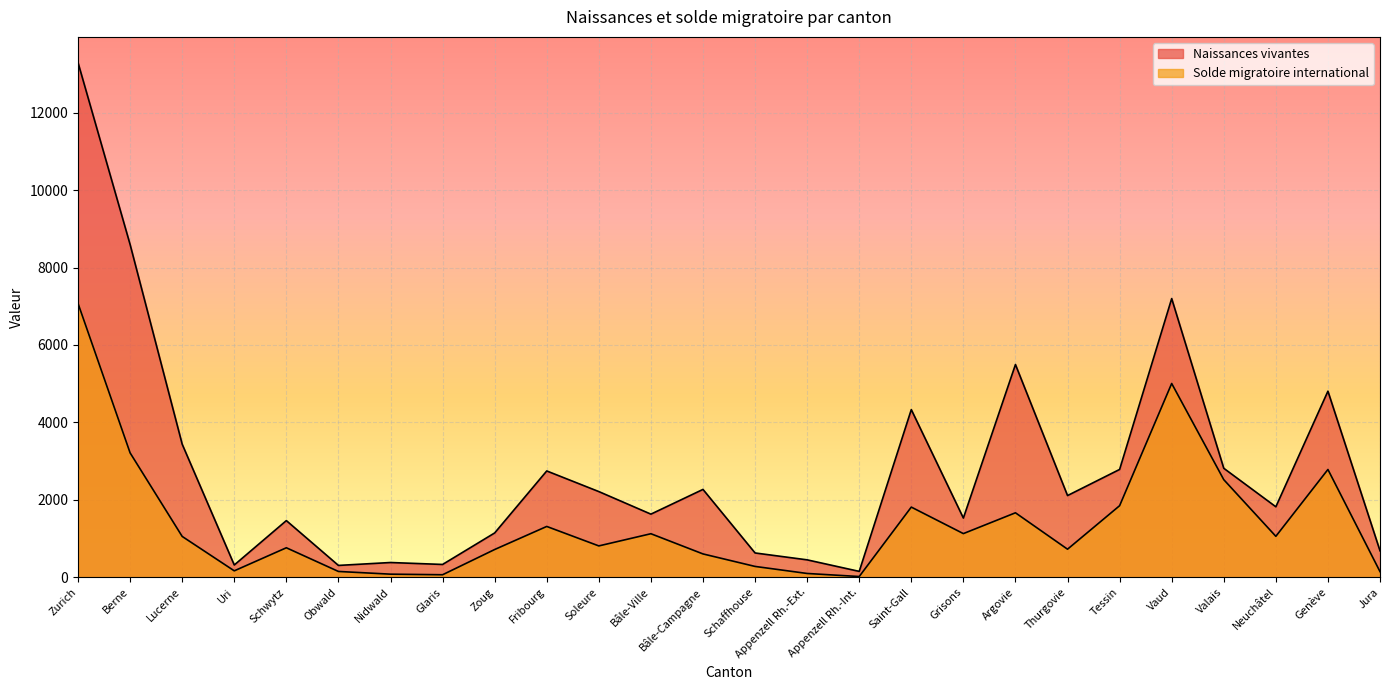

Reading left to right, transcribe all the data shown in this chart.

Naissances vivantes: 13296	8595	3436	315	1462	304	379	329	1143	2745	2212	1629	2268	626	448	150	4330	1528	5495	2109	2784	7199	2814	1819	4806	682
Solde migratoire international: 7074	3212	1053	164	760	148	78	63	715	1311	808	1123	601	278	96	17	1811	1126	1664	723	1847	5005	2520	1056	2783	144